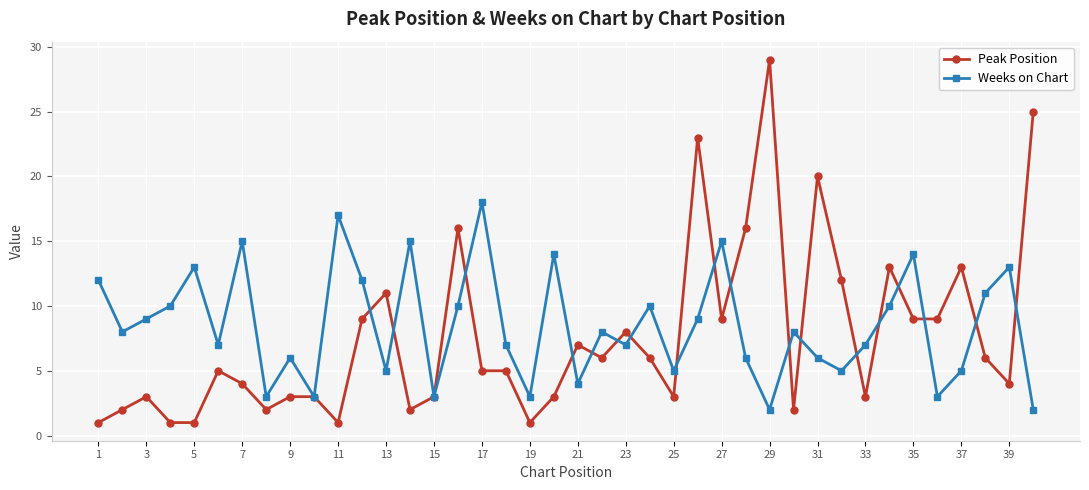

What is the maximum value for Weeks on Chart?

18